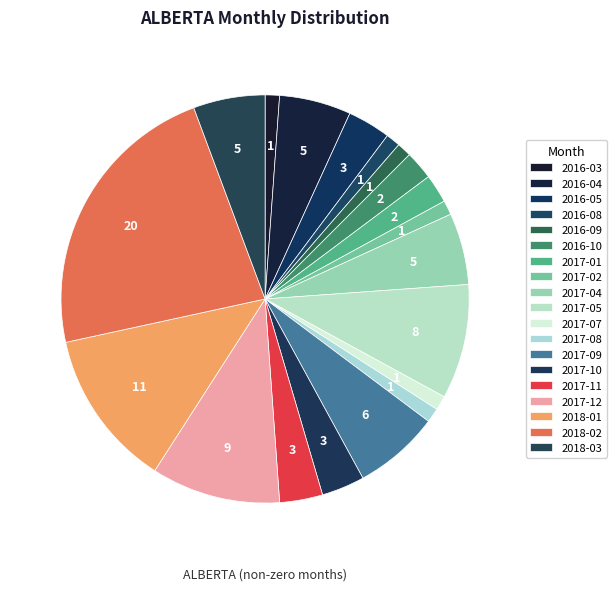

Rank the categories by value from highest to lowest.

2018-02, 2018-01, 2017-12, 2017-05, 2017-09, 2016-04, 2017-04, 2018-03, 2016-05, 2017-10, 2017-11, 2016-10, 2017-01, 2016-03, 2016-08, 2016-09, 2017-02, 2017-07, 2017-08